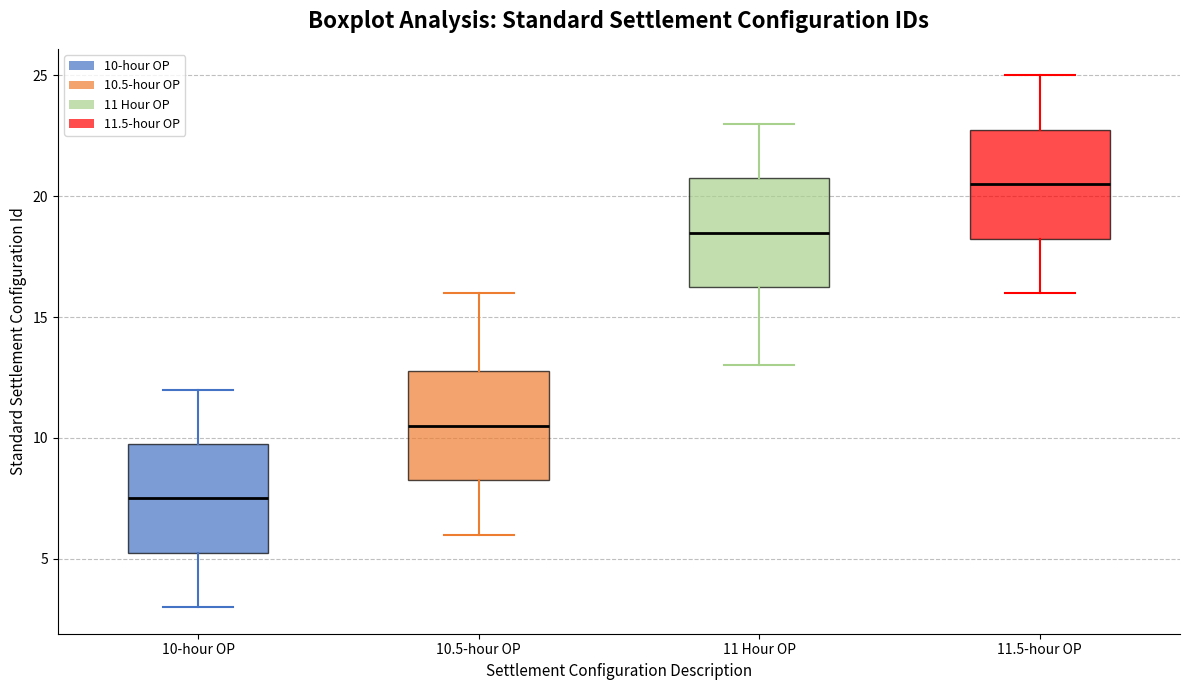

Which box has the lowest median line?

10-hour OP